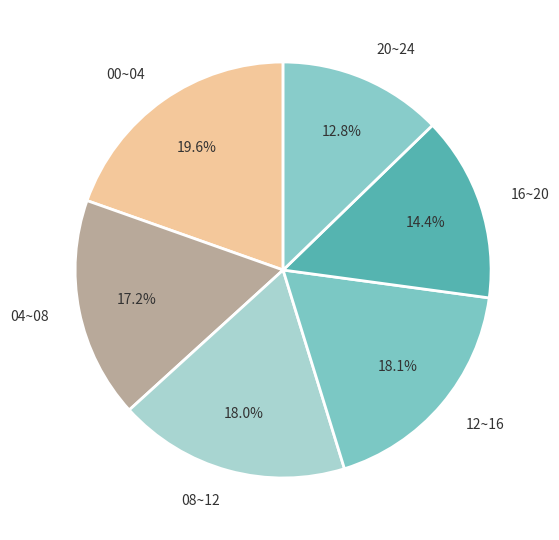

Does 12~16 account for over 50% of the chart?

No